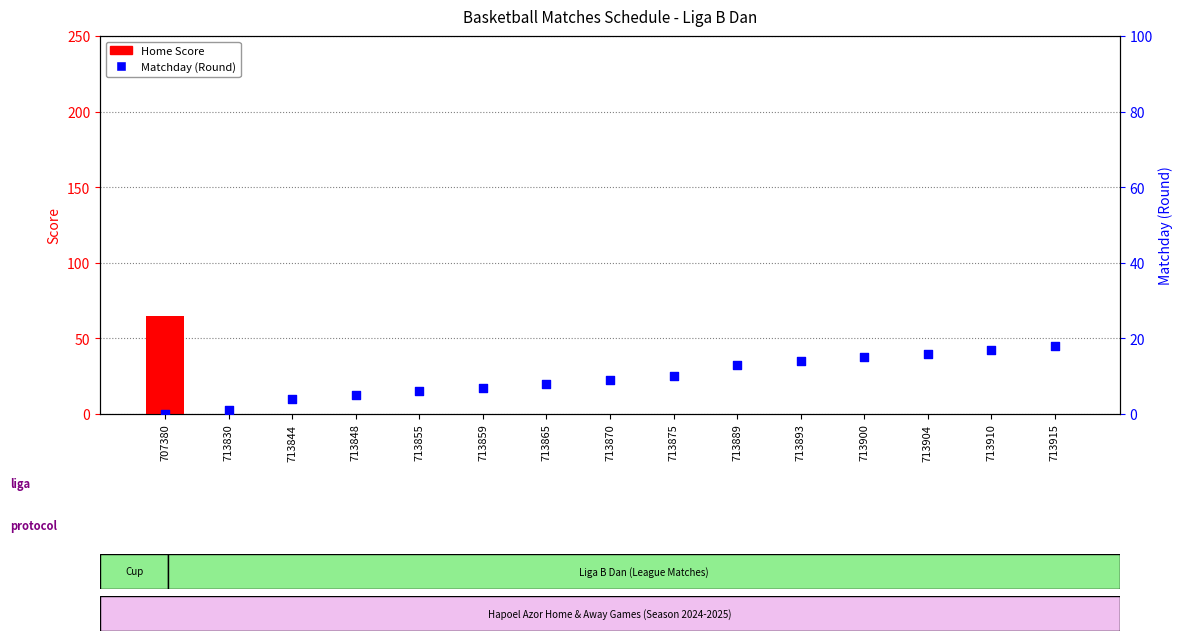

Which series contains the lowest Y value?

Home Score